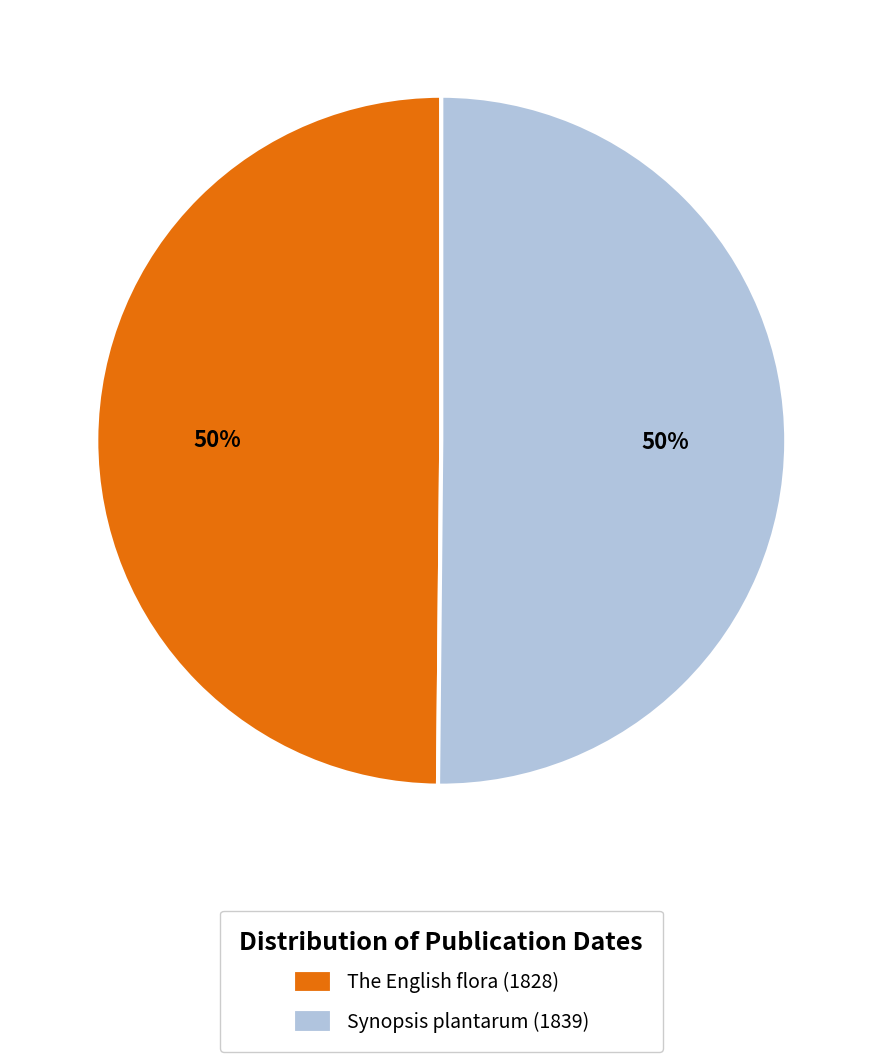

To the nearest percent, what percentage of the pie is The English flora (1828)?

50%